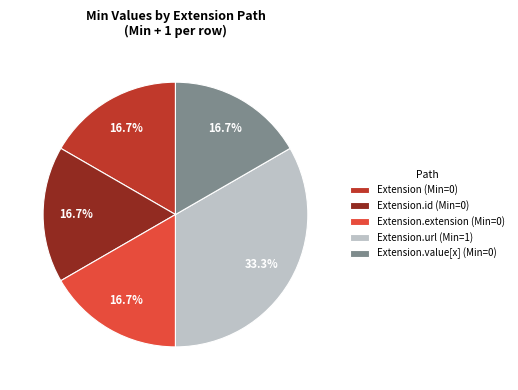

How many slices are in this pie chart?

5